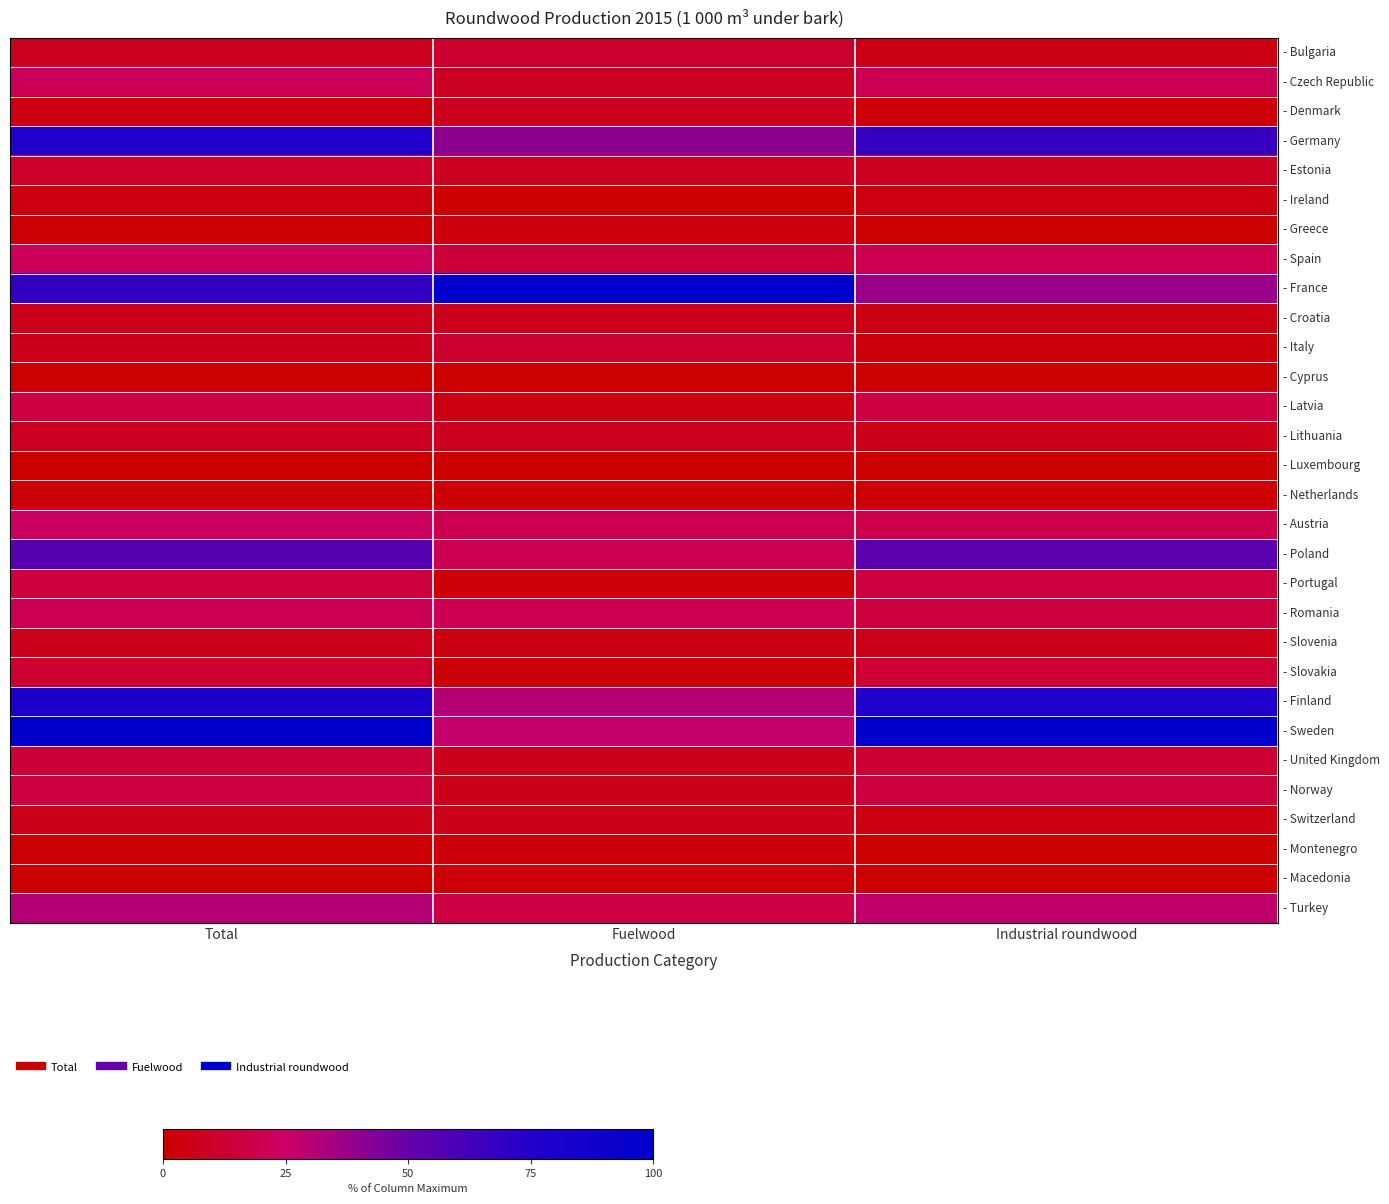

At which category is the sum across all series the highest?

Total